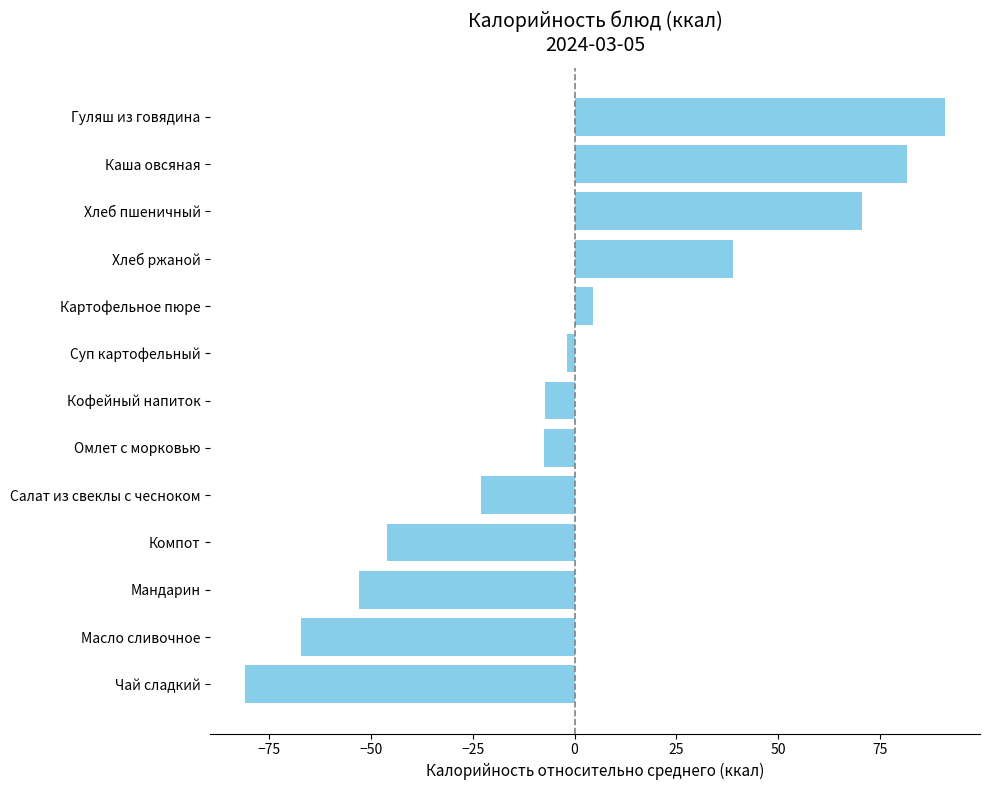

The chart shows a value of -43.3 at Масло сливочное. True or false?

False